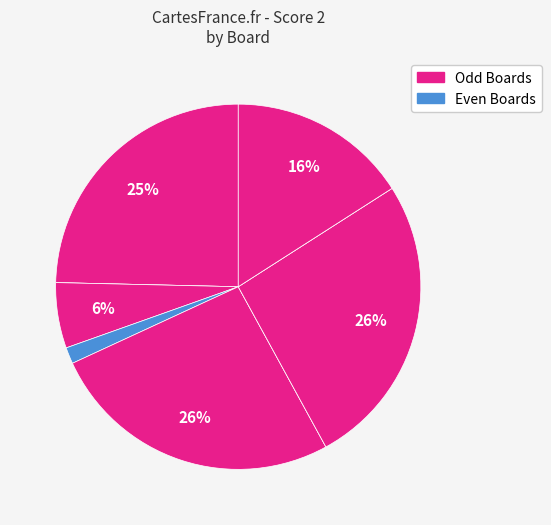

How many segments does this pie chart have?

9